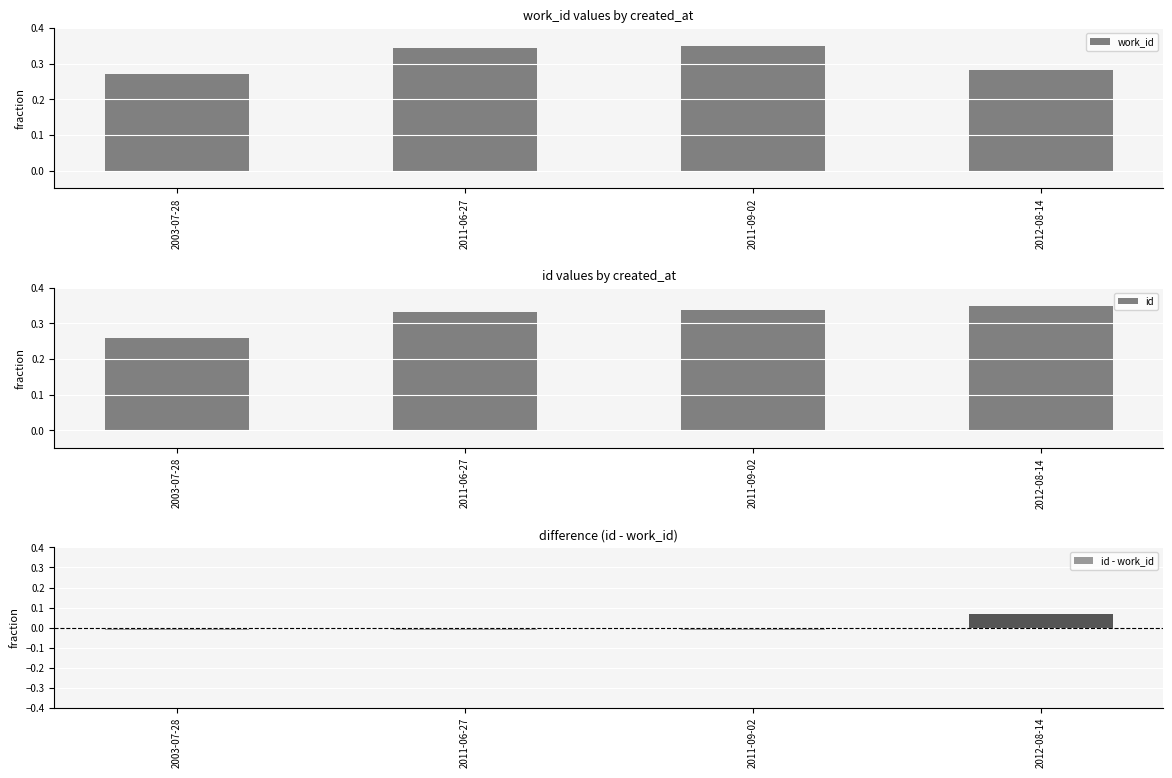

Which series has the largest range (max minus min)?

id